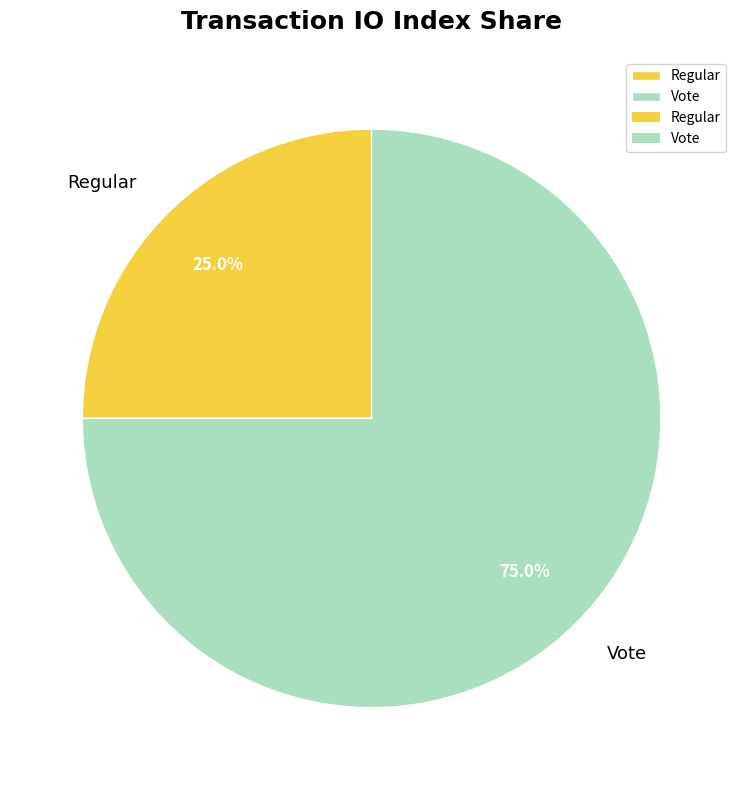

What is the ratio of the value at Vote to the value at Regular?

3.0